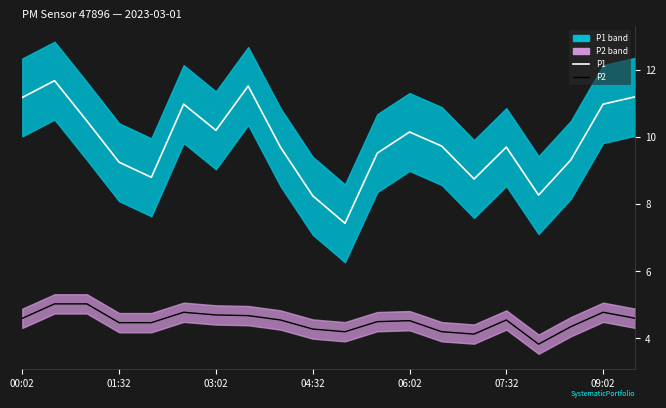

Rank the series at 04:32 from lowest to highest value.

P2, P1